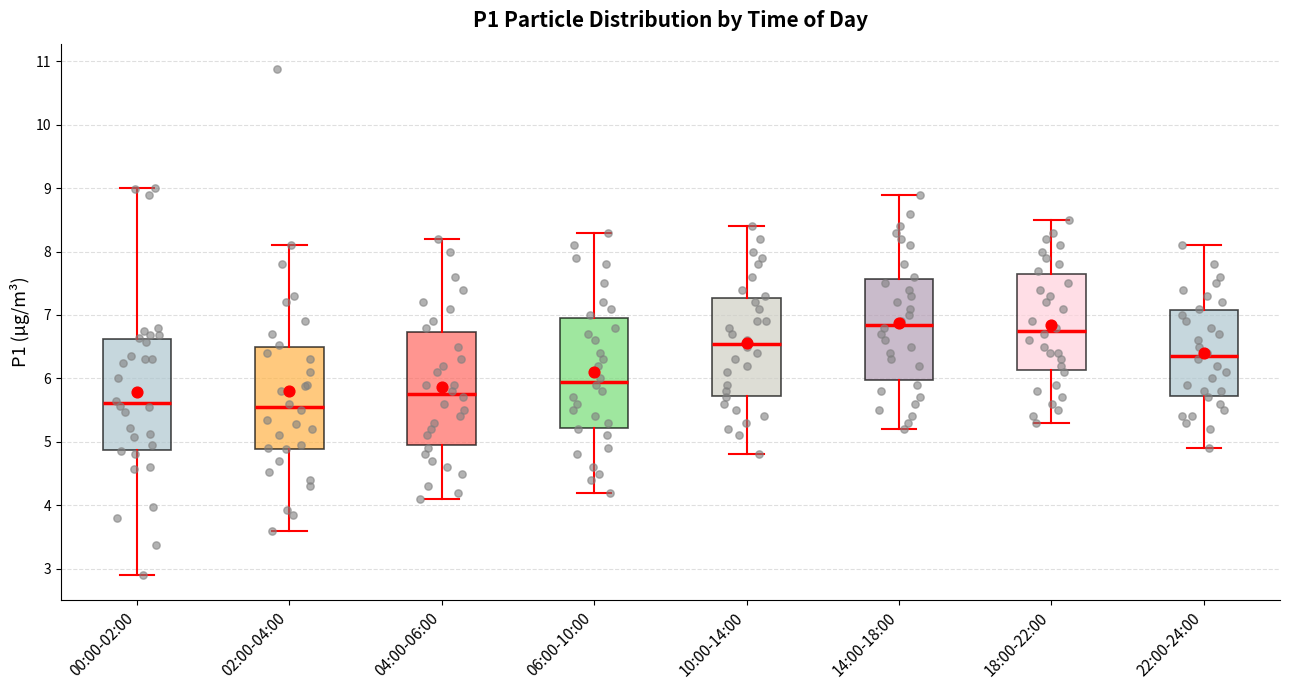

Where does the lower whisker of the box for 10:00-14:00 end on the y-axis? The values are not printed on the chart, so give them approximately, as read against the axis.

4.8